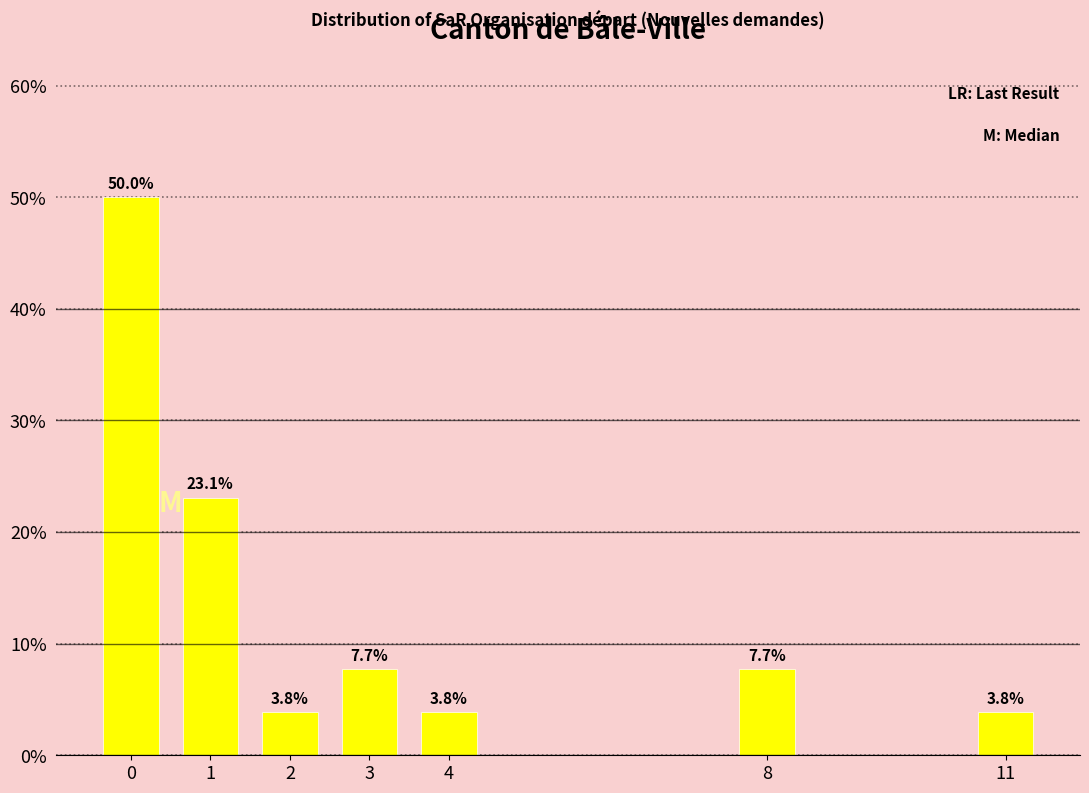

Are the bars horizontal?

No